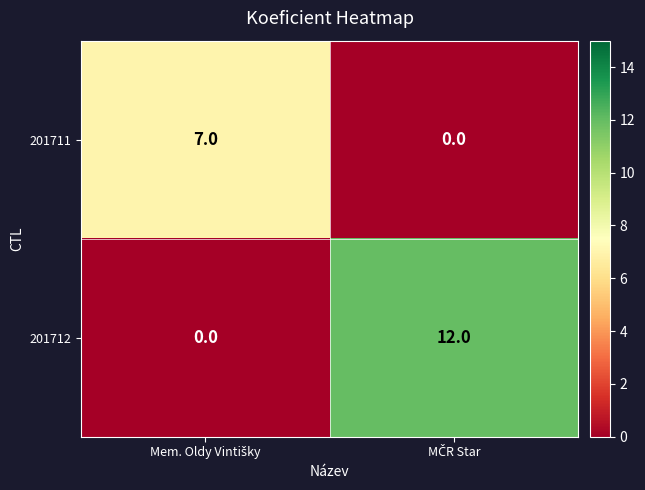

At how many categories does at least one series exceed 10?

1